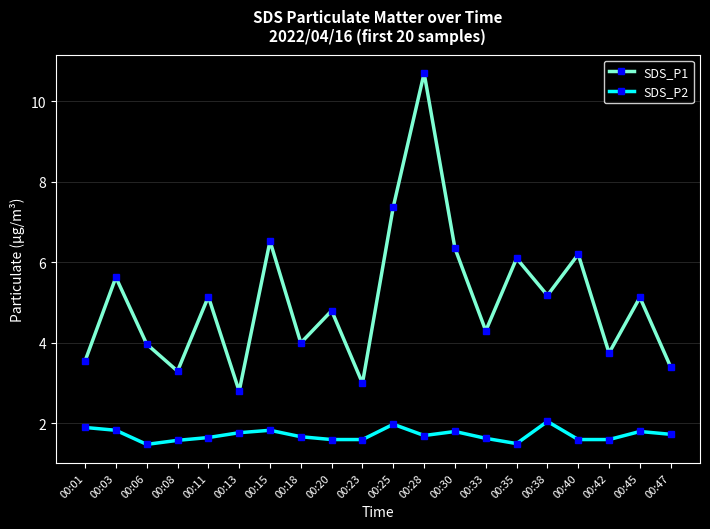

What is the value of the SDS_P2 point at the 18th from the left?

1.6